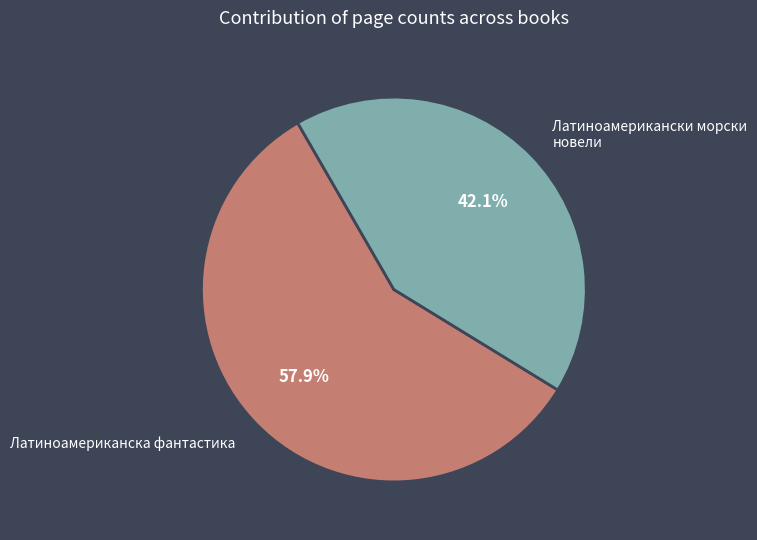

What percentage do Латиноамериканска фантастика and Латиноамерикански морски новели together represent?

100.0%